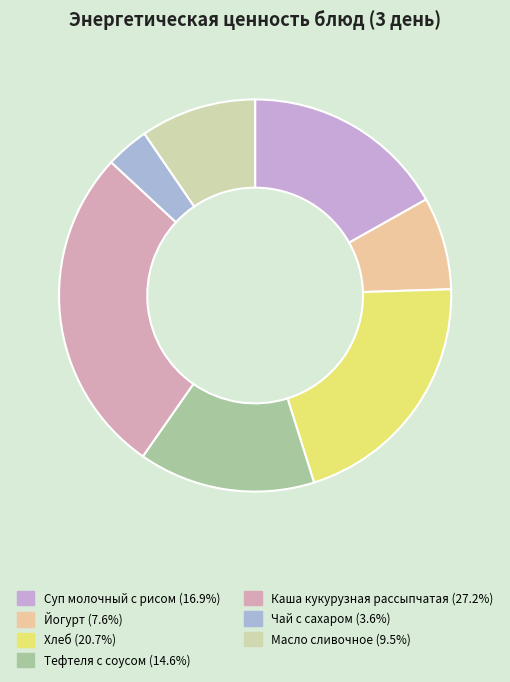

To the nearest percent, what portion does Каша кукурузная рассыпчатая represent?

27%